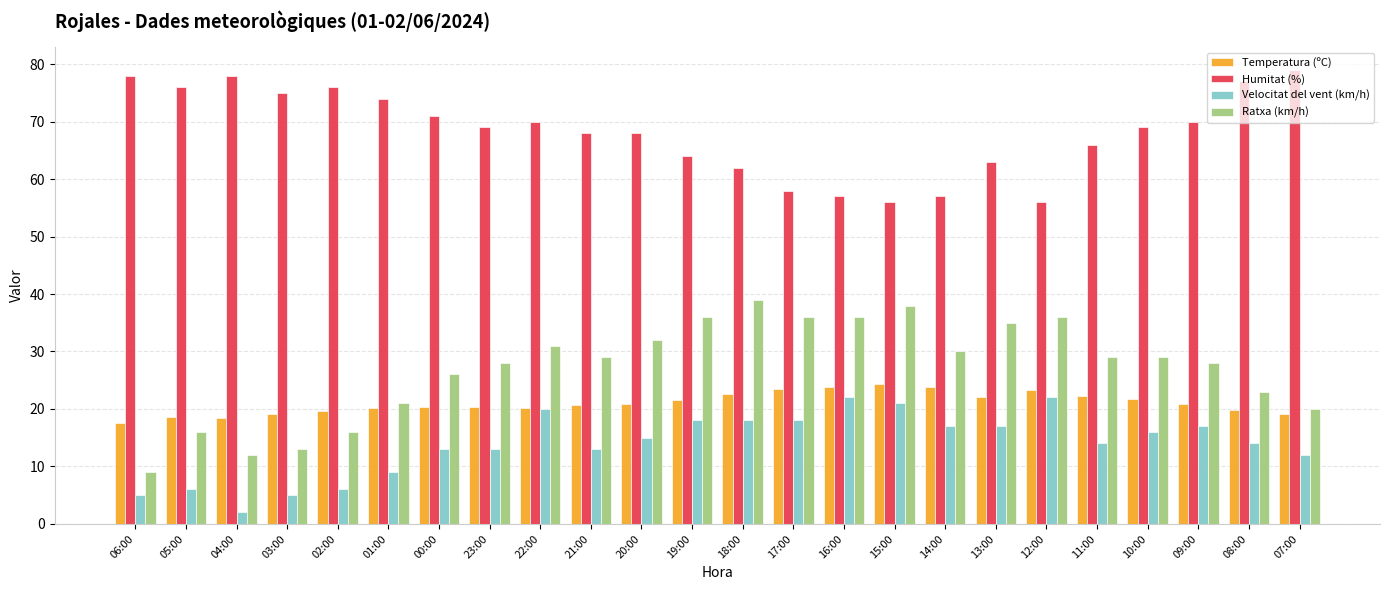

The Velocitat del vent (km/h) series shows 23.2 at 08:00. True or false?

False